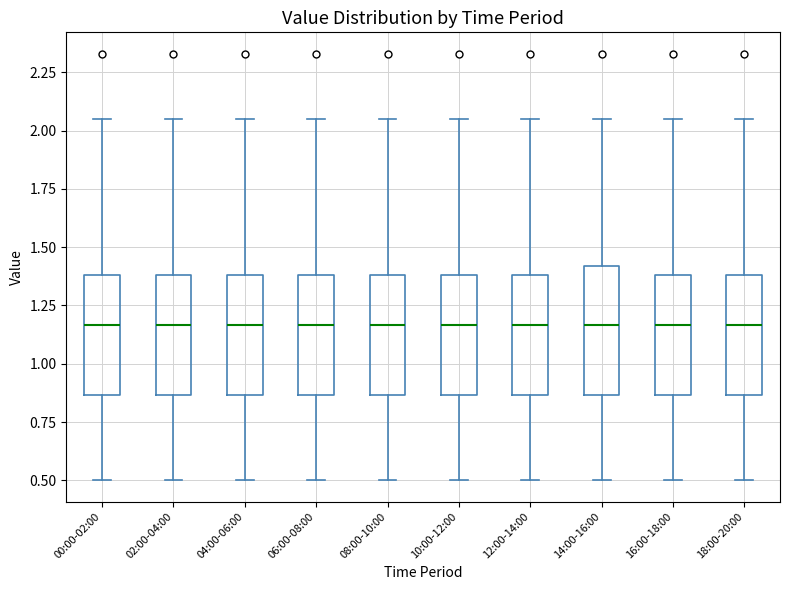

Reading left to right, read every box against the y-axis: the position of its median line, the range the box covers, and the ends of its whiskers. The values are not printed on the chart, so give them approximately, as read against the axis.

00:00-02:00: median 1.15, box 0.85 to 1.40, whiskers 0.50 to 2.05
02:00-04:00: median 1.15, box 0.85 to 1.40, whiskers 0.50 to 2.05
04:00-06:00: median 1.15, box 0.85 to 1.40, whiskers 0.50 to 2.05
06:00-08:00: median 1.15, box 0.85 to 1.40, whiskers 0.50 to 2.05
08:00-10:00: median 1.15, box 0.85 to 1.40, whiskers 0.50 to 2.05
10:00-12:00: median 1.15, box 0.85 to 1.40, whiskers 0.50 to 2.05
12:00-14:00: median 1.15, box 0.85 to 1.40, whiskers 0.50 to 2.05
14:00-16:00: median 1.15, box 0.85 to 1.40, whiskers 0.50 to 2.05
16:00-18:00: median 1.15, box 0.85 to 1.40, whiskers 0.50 to 2.05
18:00-20:00: median 1.15, box 0.85 to 1.40, whiskers 0.50 to 2.05